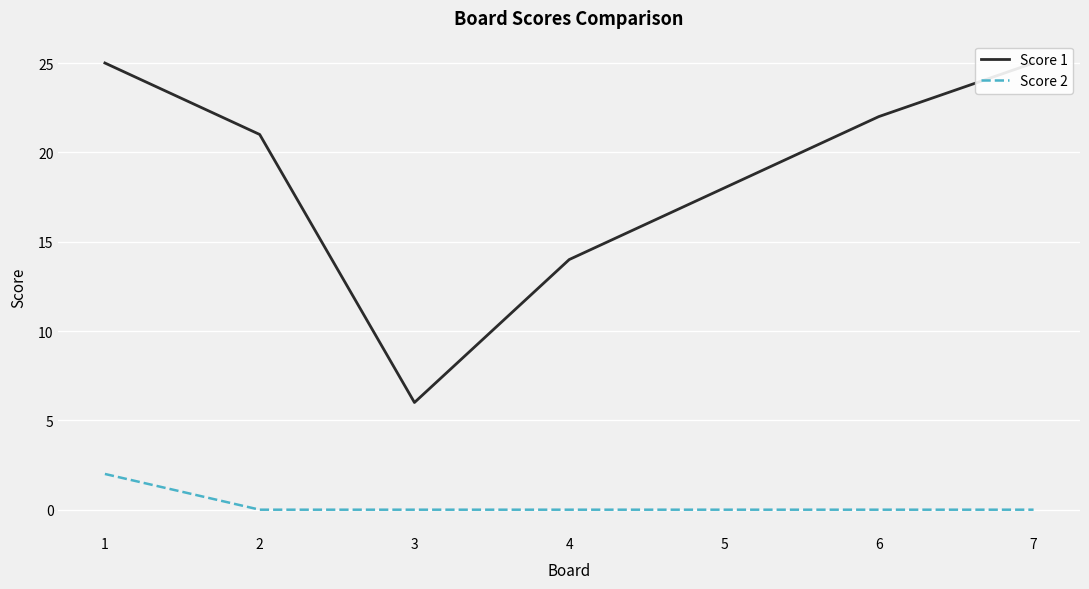

What is the sum of the Score 1 values at 4 and 1?

39